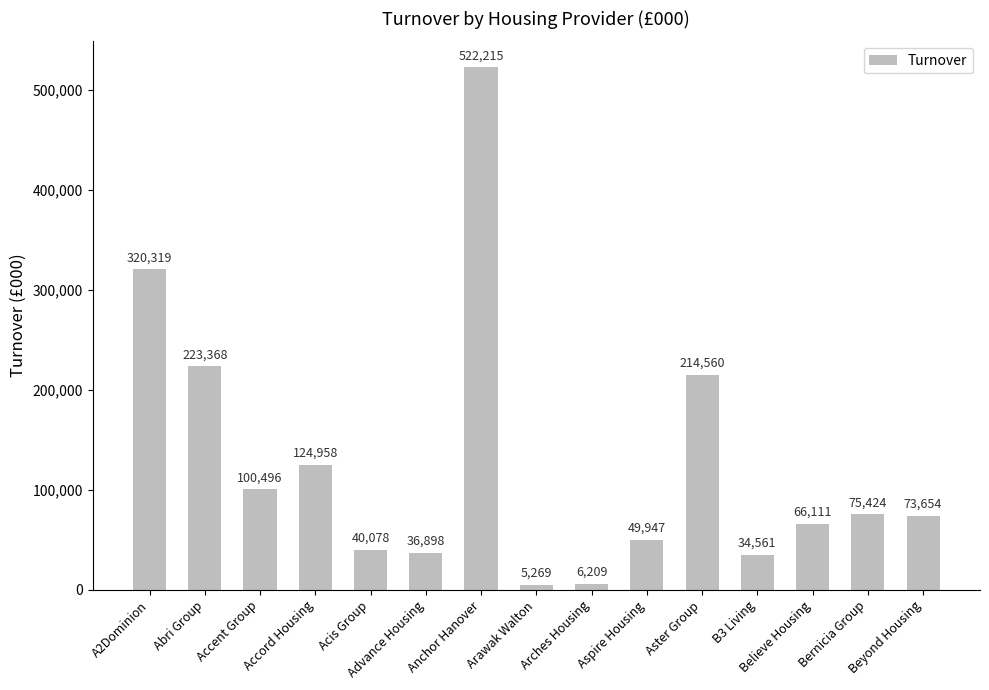

Rank the categories by value from highest to lowest.

Anchor Hanover, A2Dominion, Abri Group, Aster Group, Accord Housing, Accent Group, Bernicia Group, Beyond Housing, Believe Housing, Aspire Housing, Acis Group, Advance Housing, B3 Living, Arches Housing, Arawak Walton